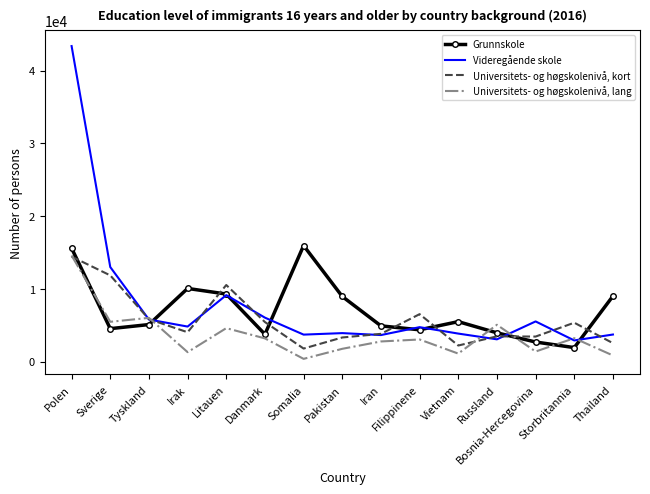

What are all the series names shown in the legend?

Grunnskole, Videregående skole, Universitets- og høgskolenivå, kort, Universitets- og høgskolenivå, lang